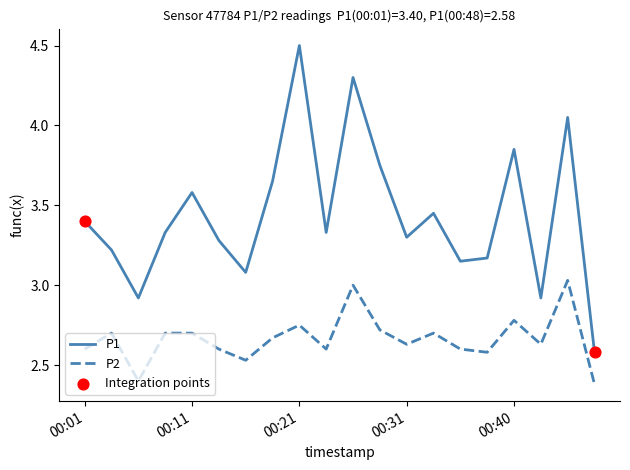

Which series has the widest spread of values?

P1